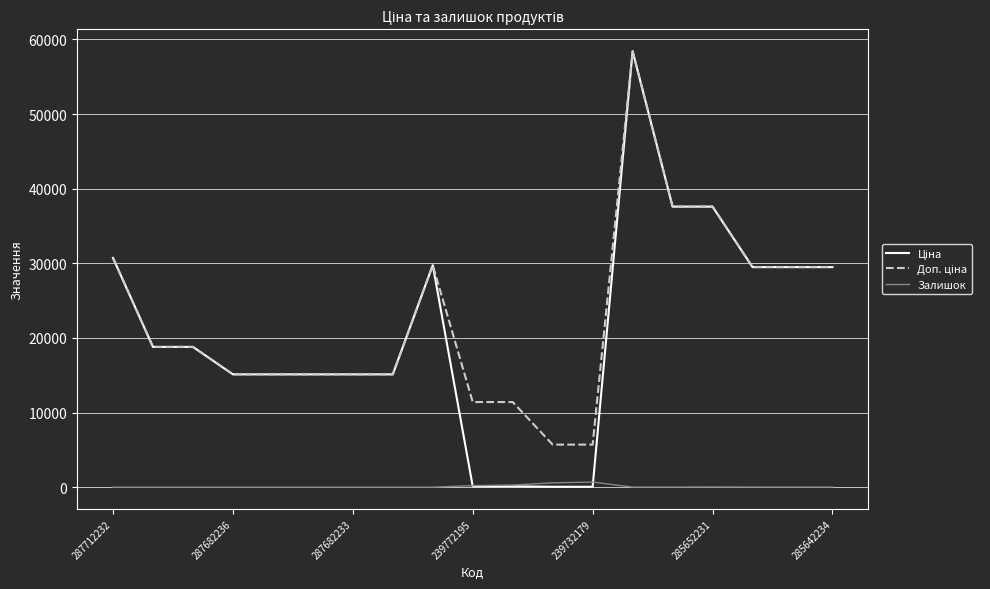

What is the maximum value shown in the chart?

58426.5